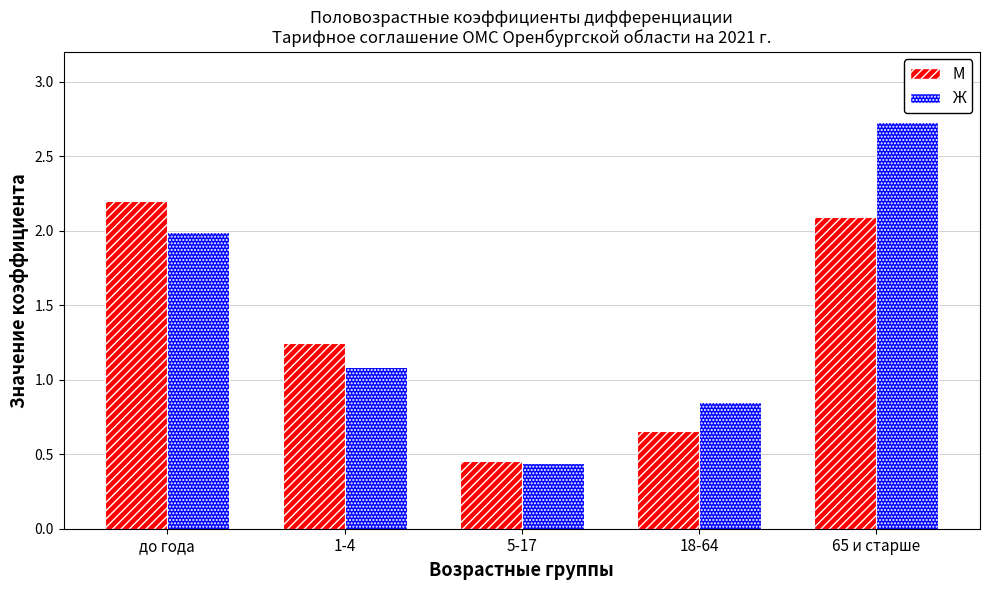

Where is Ж nearest to the value 1?

1-4